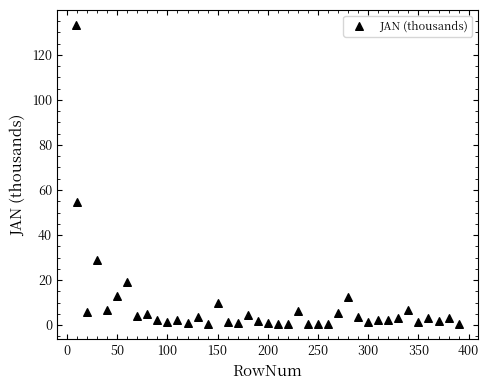

What Y value in the scatter plot is closest to 66?

54.5